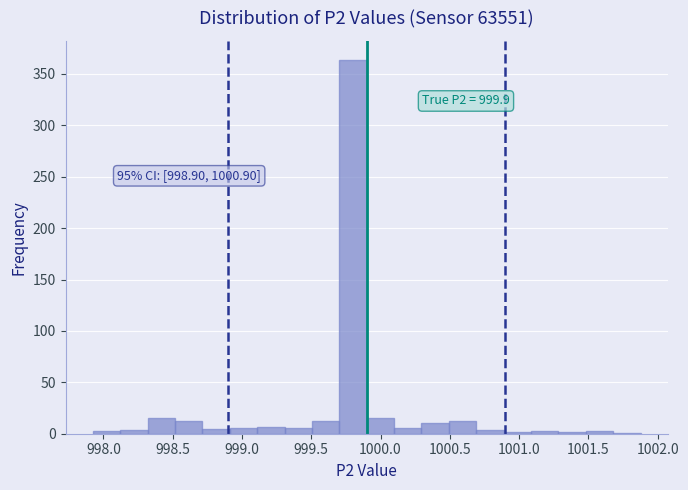

Read against the x-axis, roughly where is the centre of the tallest bar?

999.80